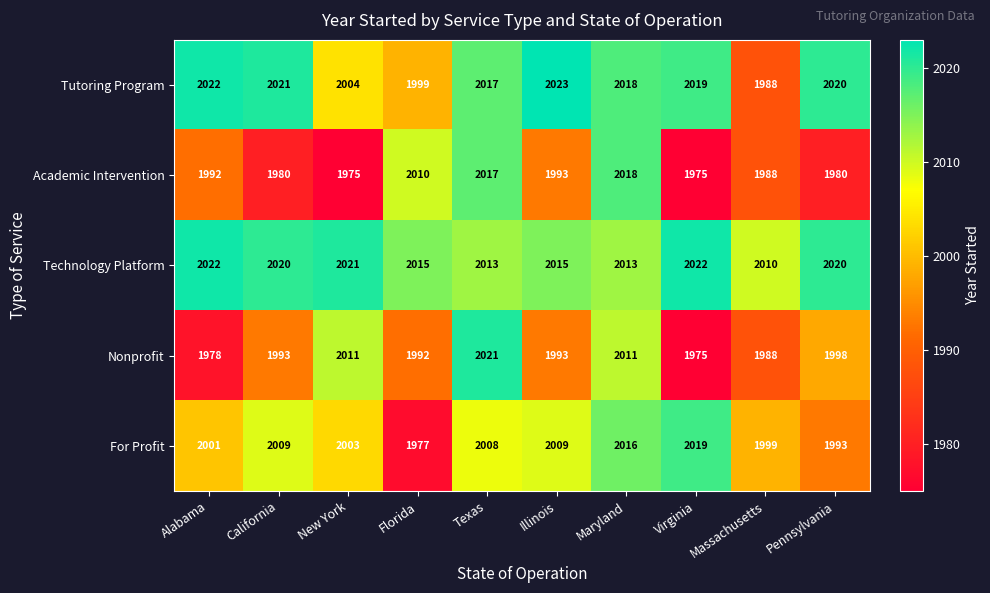

Rank the series at Florida from highest to lowest value.

Technology Platform, Academic Intervention, Tutoring Program, Nonprofit, For Profit